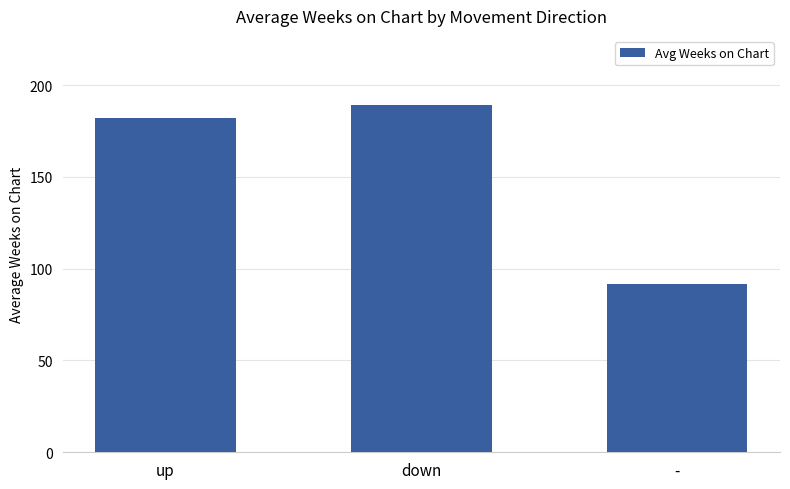

Rank the categories by value from lowest to highest.

-, up, down